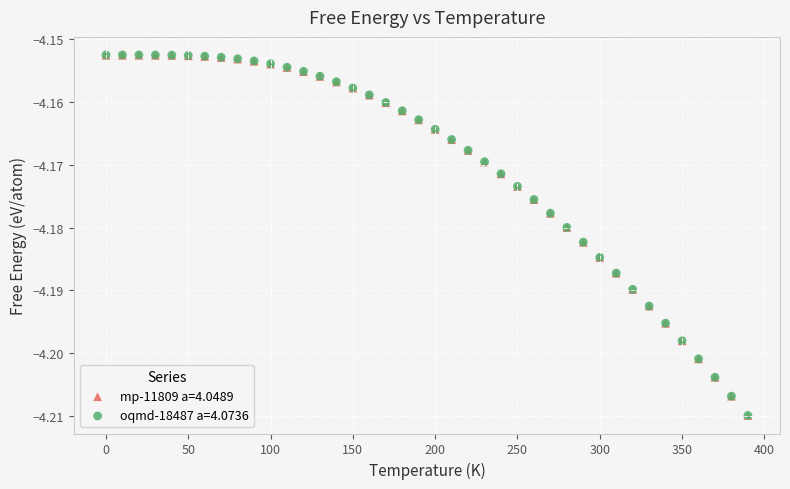

What are all the series names shown in the legend?

mp-11809 a=4.0489, oqmd-18487 a=4.0736